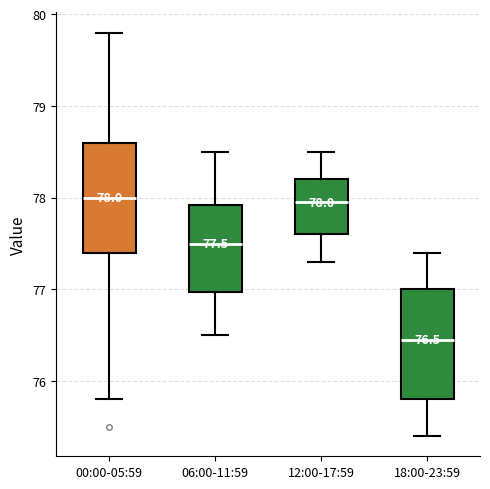

Which box's median line is the lowest?

18:00-23:59